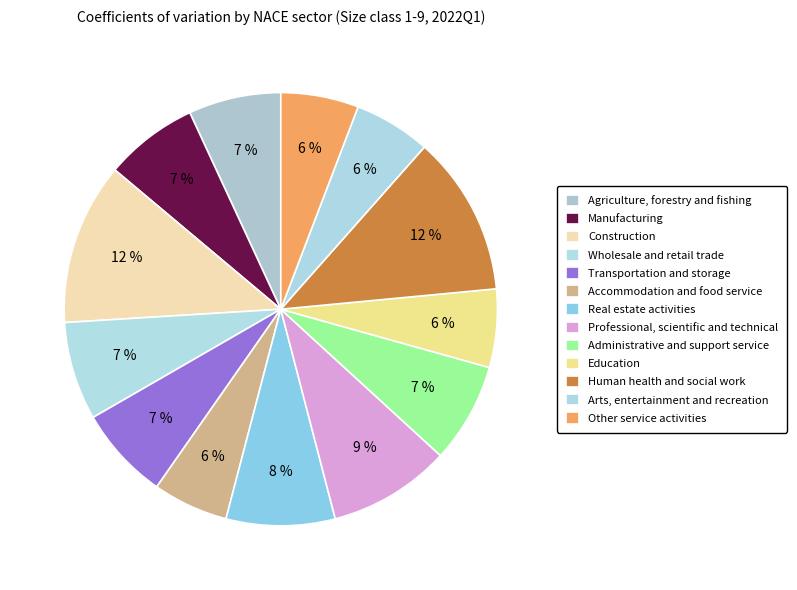

To the nearest percent, what is the combined percentage of Human health and social work and Other service activities?

18%